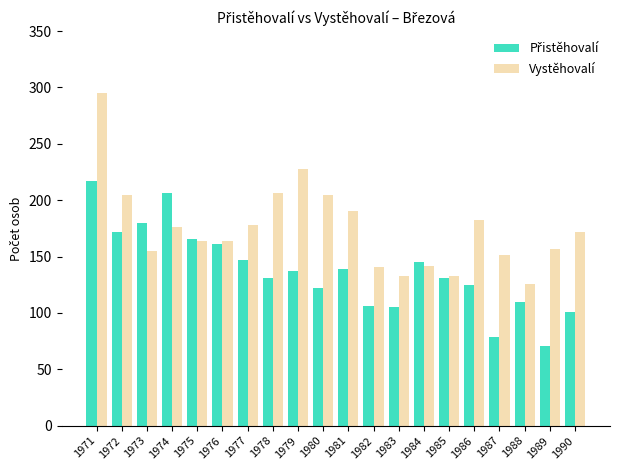

What is the value of the Vystěhovalí bar at the 17th from the left?

151